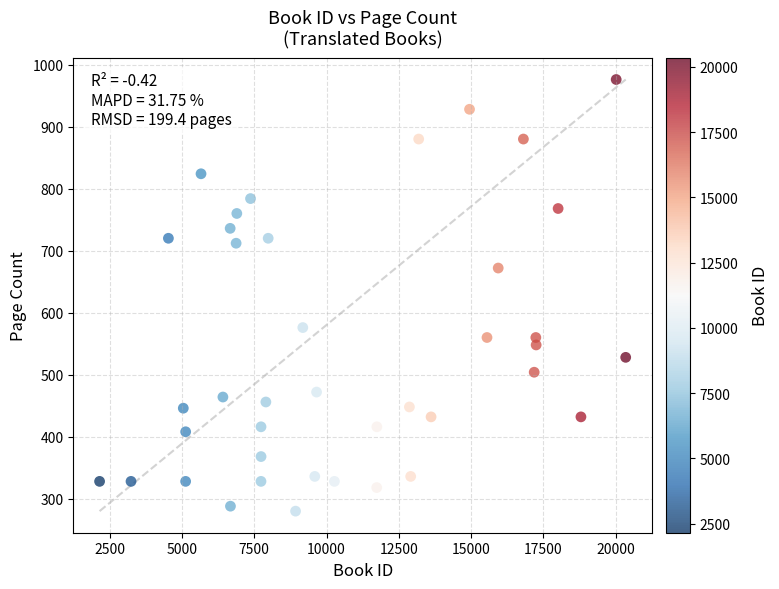

What Y value in the scatter plot is closest to 628?

672